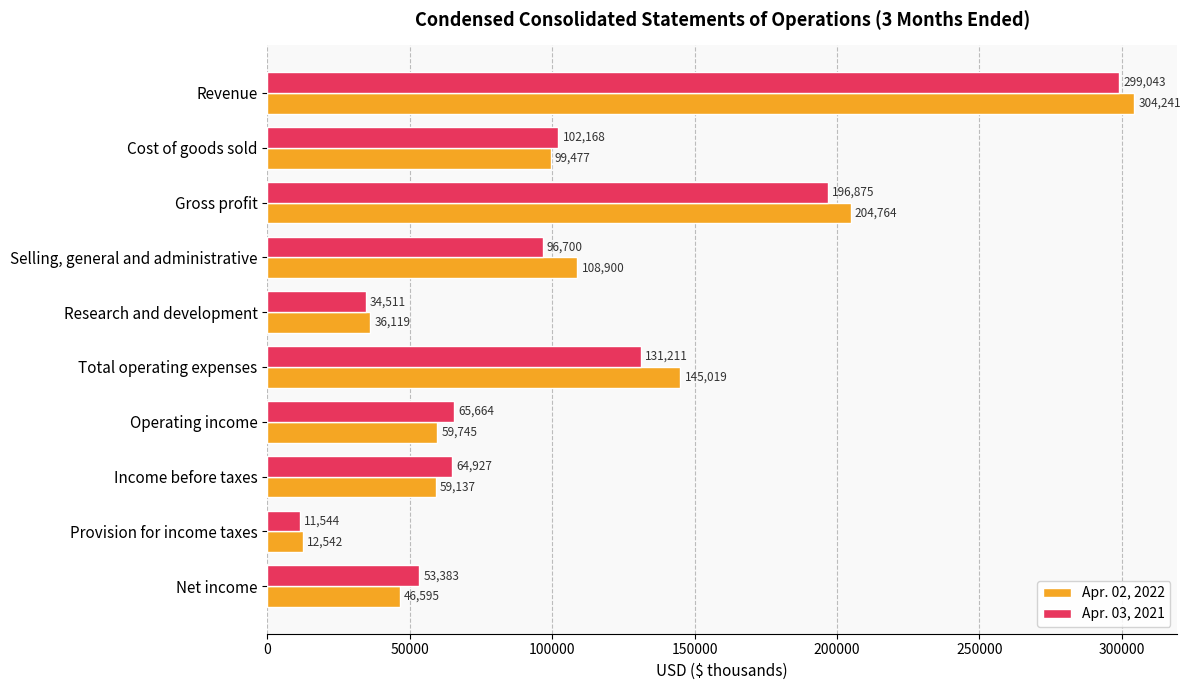

True or false: Apr. 02, 2022 has a value of 81966 at Income before taxes.

False